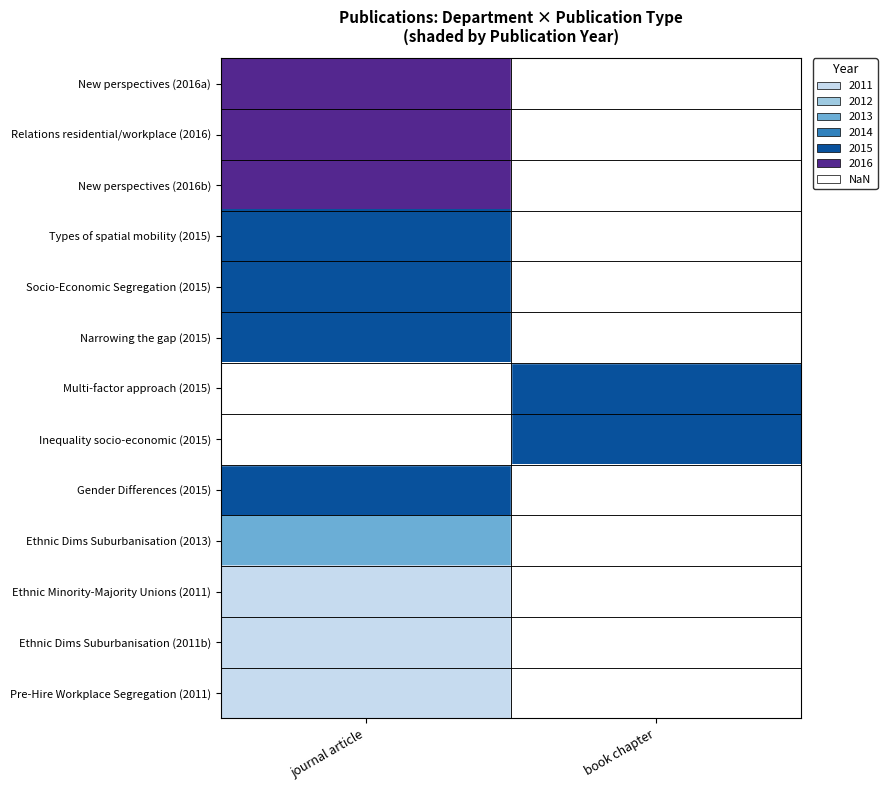

Is it true that Ethnic Dims Suburbanisation (2011b) equals 2981.2 at journal article?

False